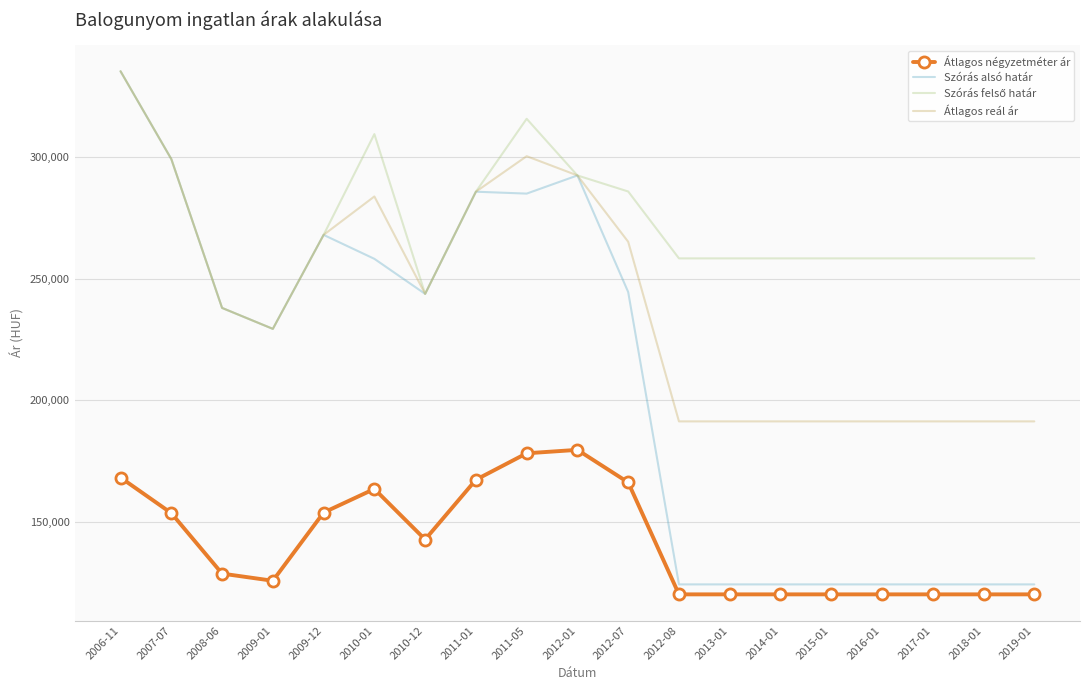

What is the greatest value displayed?

335482